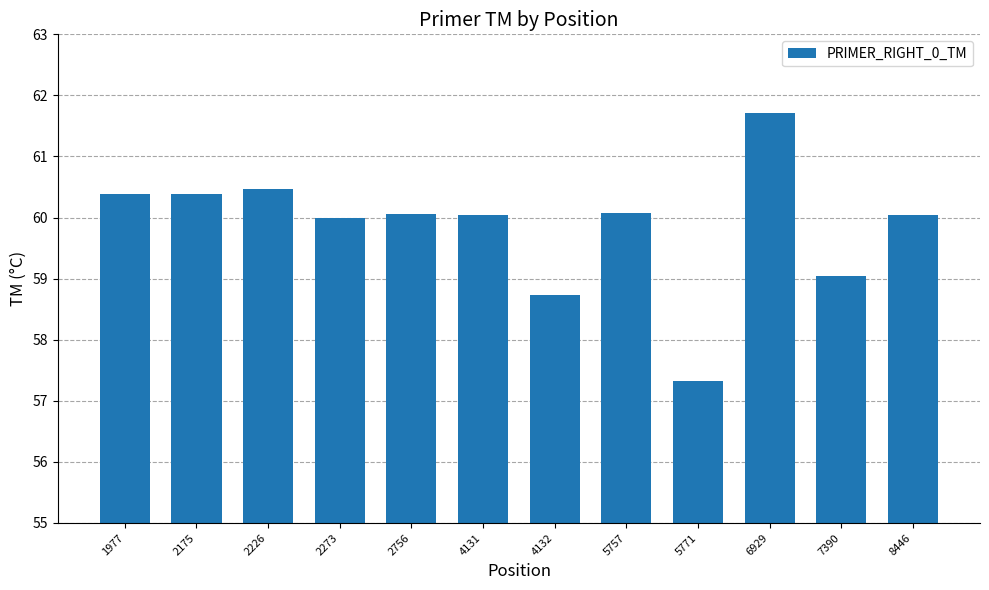

How many bars are there in total?

12